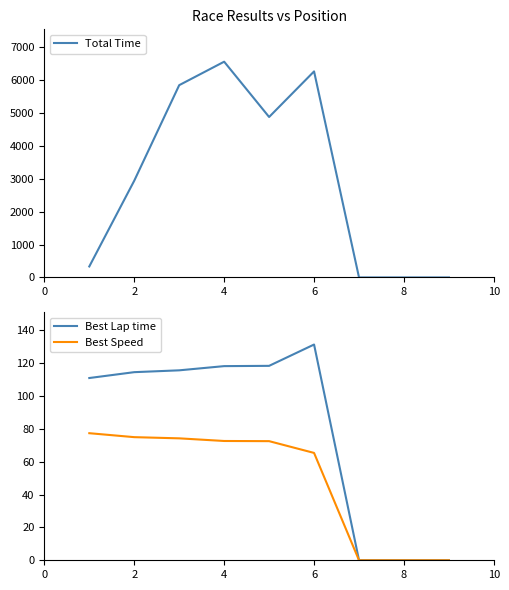

True or false: Best Lap time and Best Speed cross at least once.

False